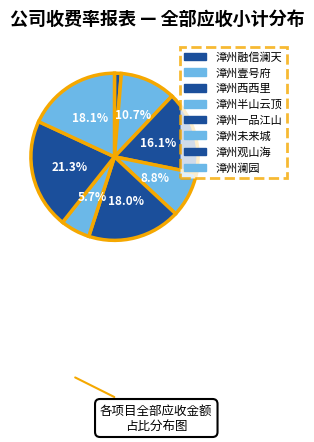

To the nearest percent, what is the difference between the largest and smallest slice percentages?

20%